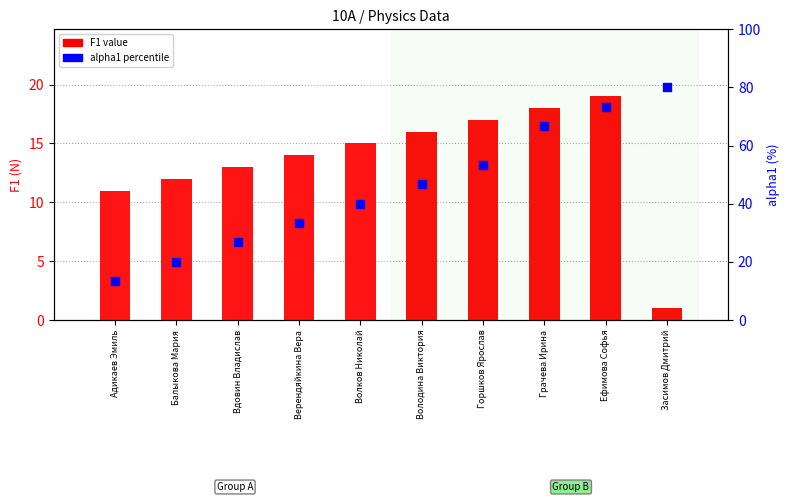

Which series has the largest Y range (max minus min)?

alpha1 percentile